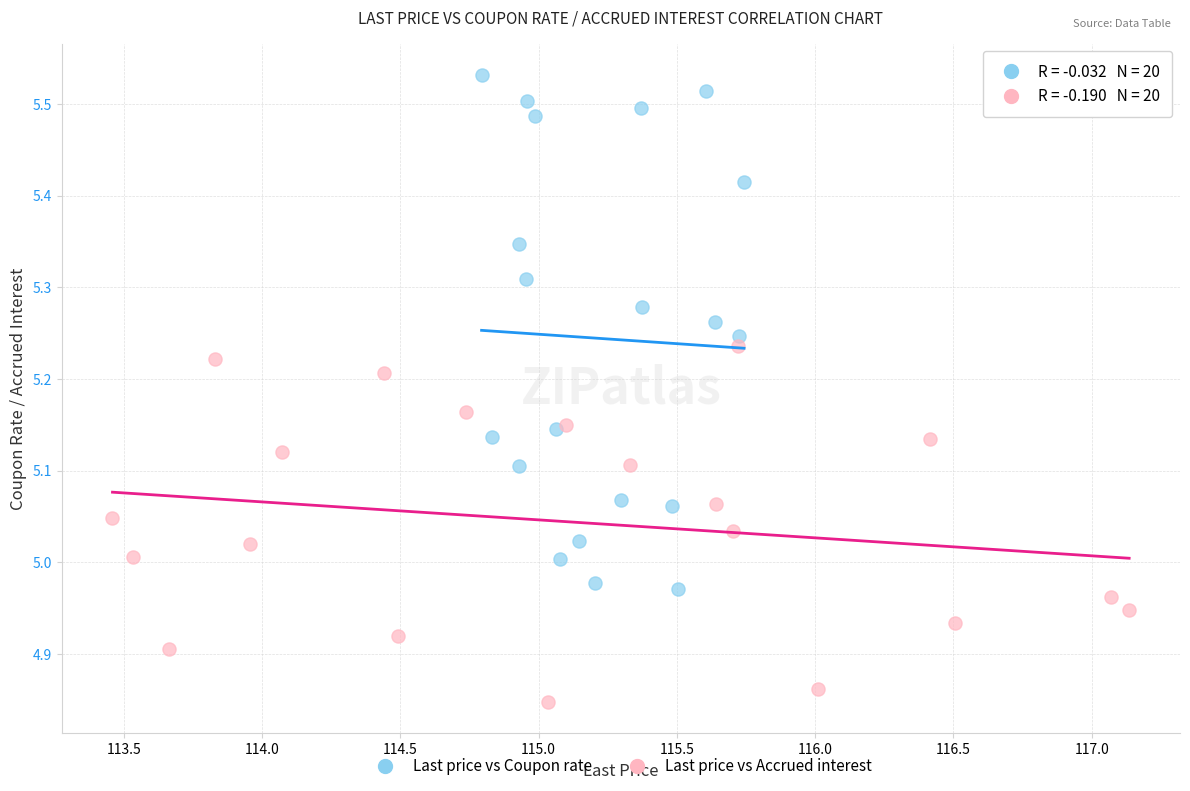

Which series has the widest spread of Y values?

Last price vs Coupon rate